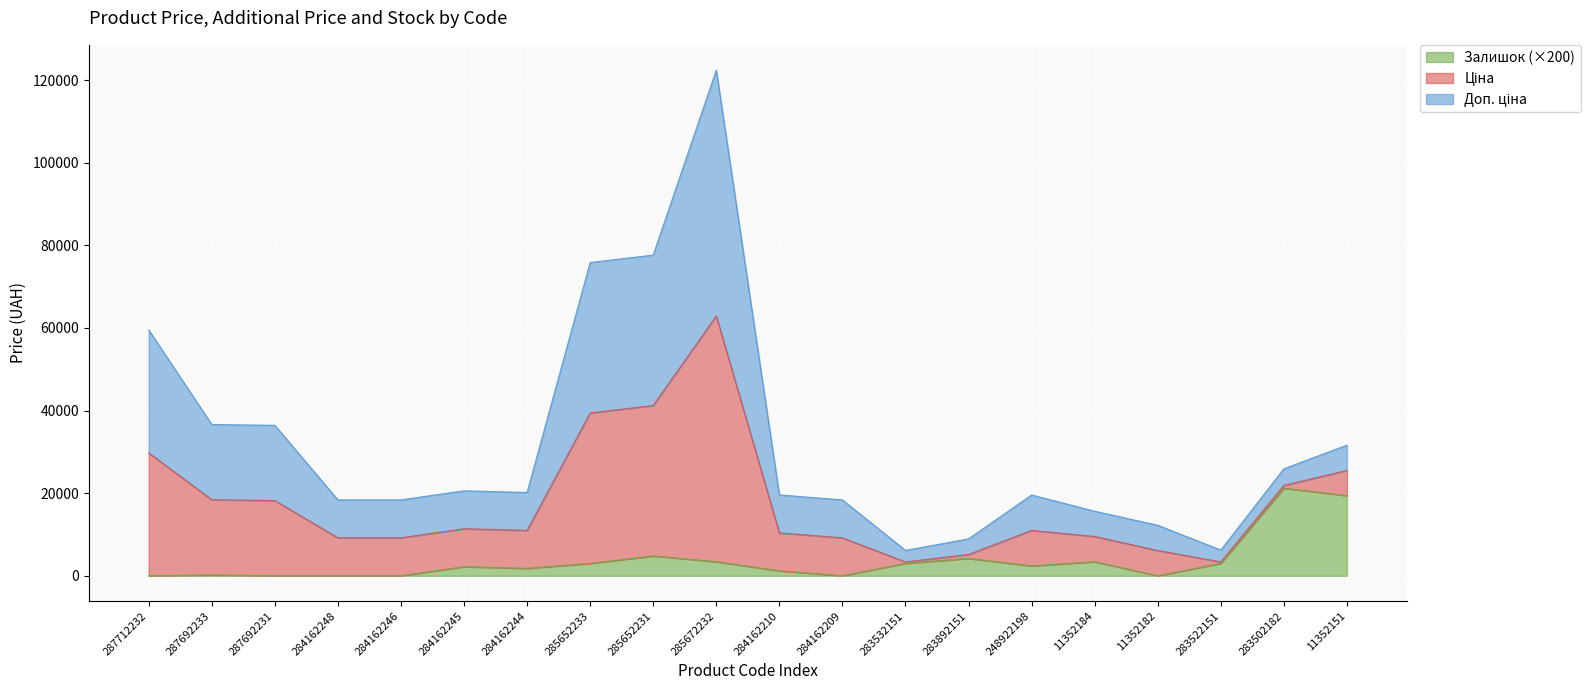

What is the label of the 2nd point from the left?

287692233